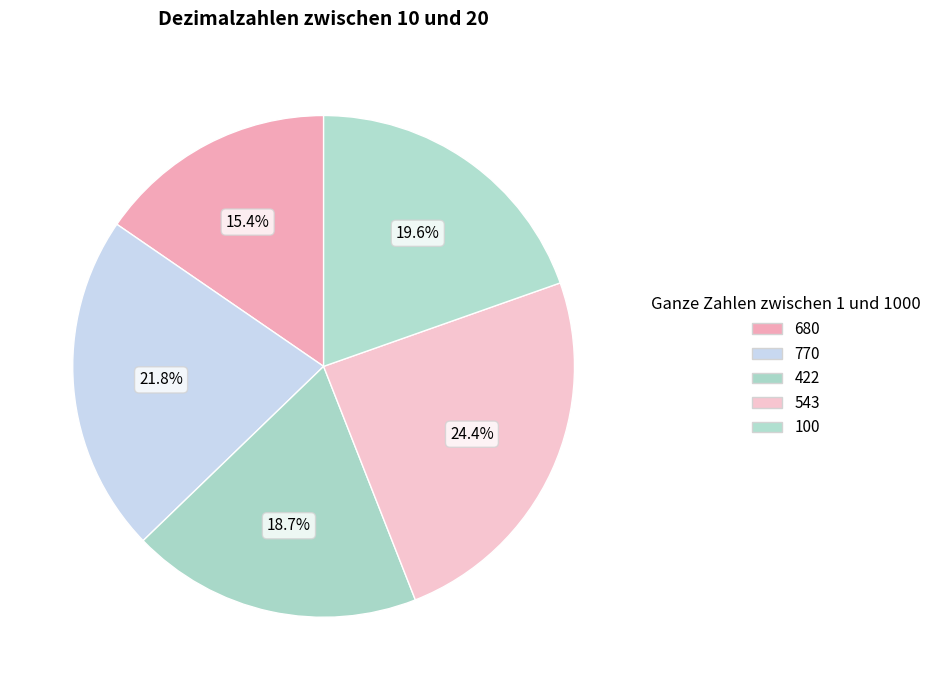

To the nearest percent, what is the combined percentage of 770 and 422?

41%